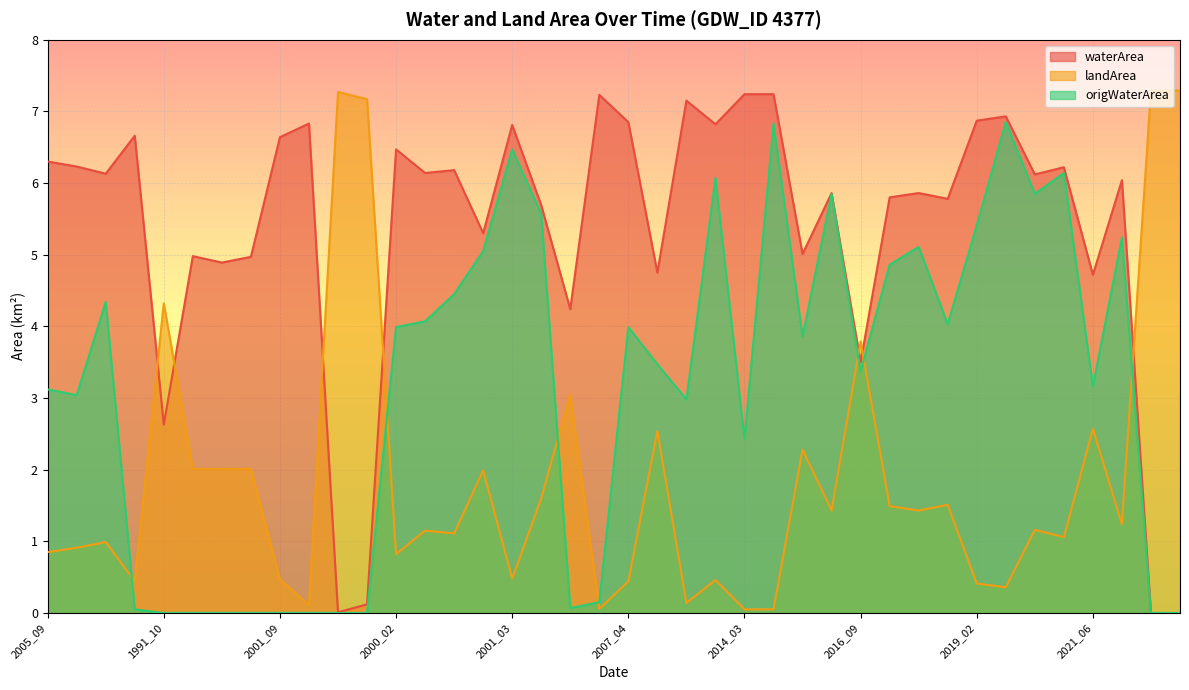

Which has a higher value, 2006_08 or 2000_04?

2006_08